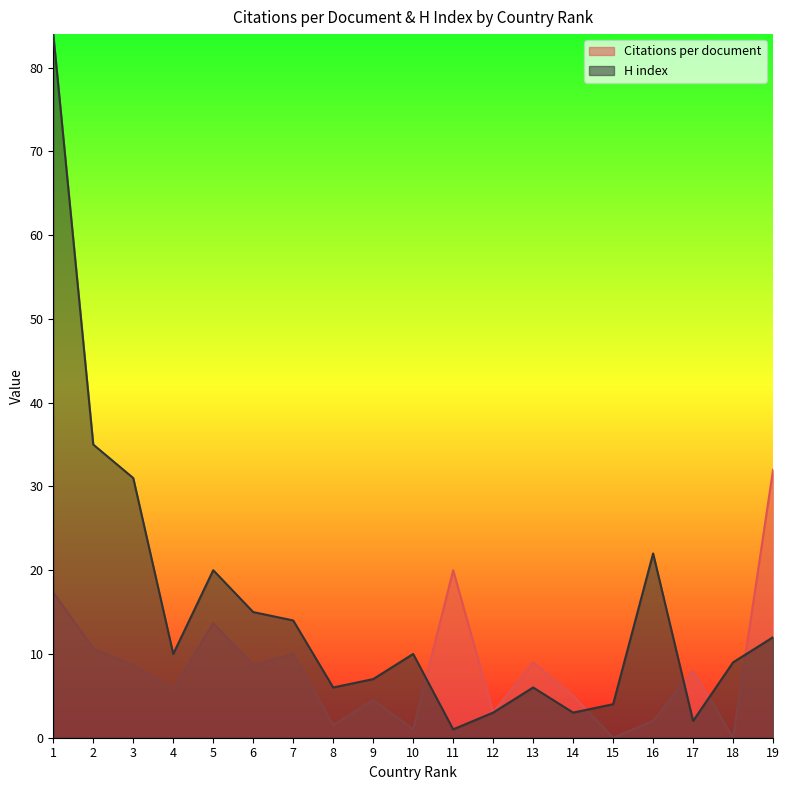

True or false: Citations per document and H index cross at least once.

True